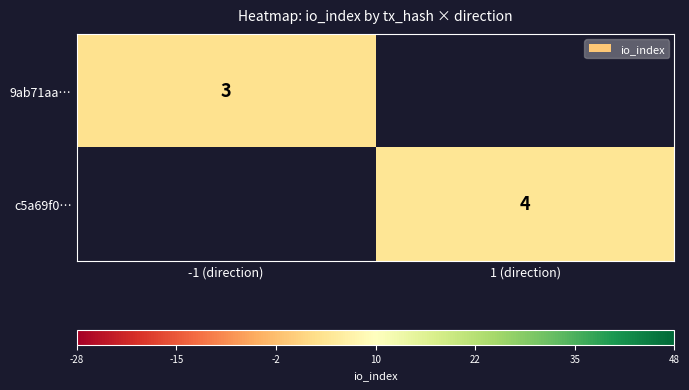

The value of 9ab71aa… at -1 (direction) is 2. True or false?

False